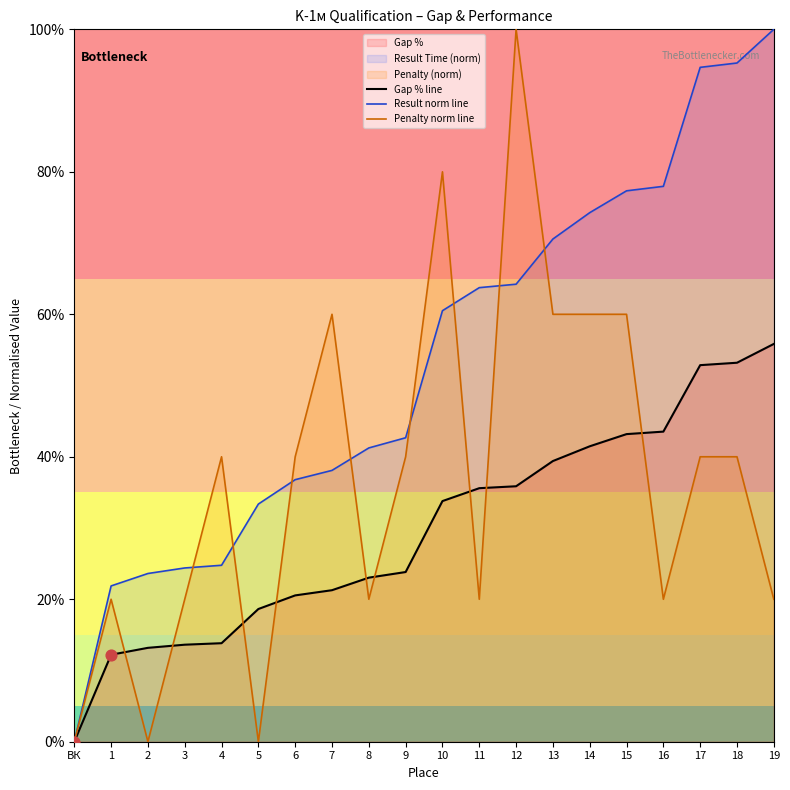

At which category is the sum across all series the highest?

12